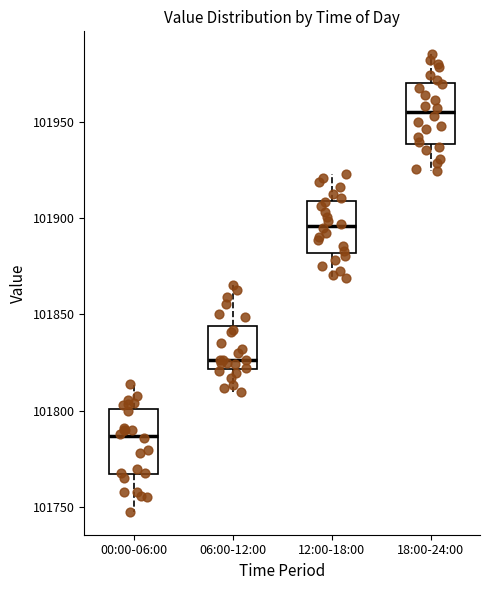

Which box has the highest median line?

18:00-24:00